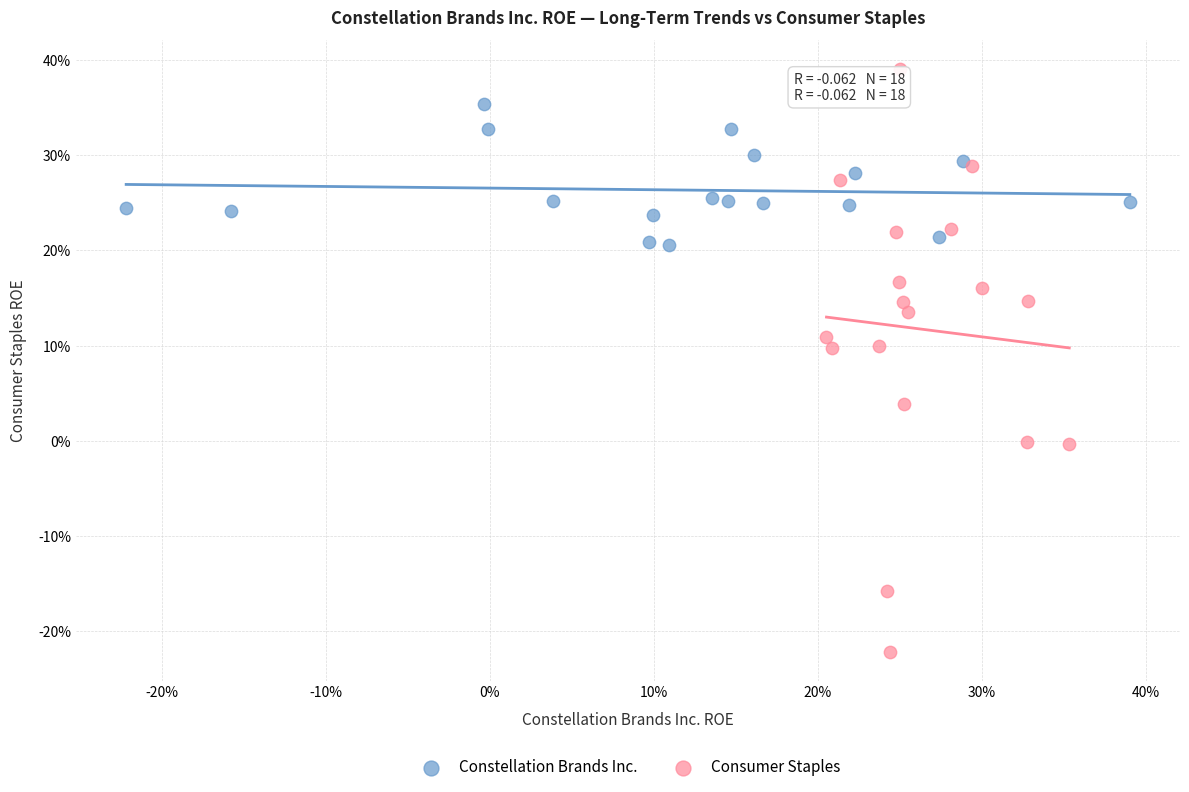

Which series contains the lowest Y value?

Consumer Staples